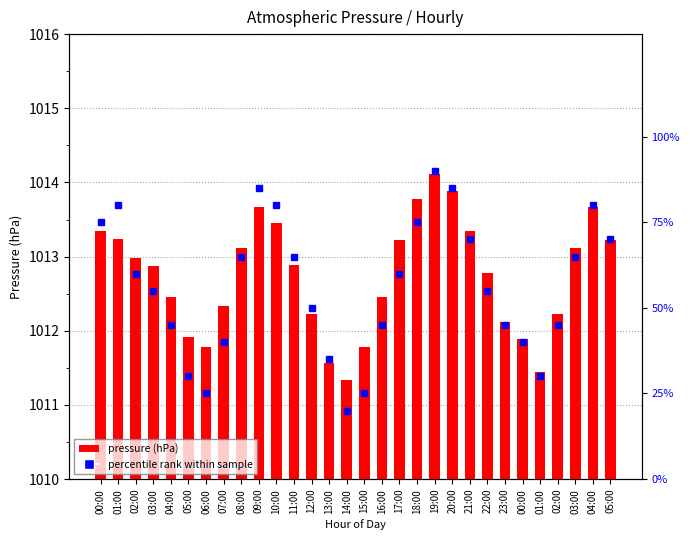

Reading left to right, list all the values displayed in this chart.

pressure (hPa): 00:00=1013.4	01:00=1013.2	02:00=1013.0	03:00=1012.9	04:00=1012.5	05:00=1011.9	06:00=1011.8	07:00=1012.3	08:00=1013.1	09:00=1013.7	10:00=1013.5	11:00=1012.9	12:00=1012.2	13:00=1011.6	14:00=1011.3	15:00=1011.8	16:00=1012.5	17:00=1013.2	18:00=1013.8	19:00=1014.1	20:00=1013.9	21:00=1013.3	22:00=1012.8	23:00=1012.1	00:00=1011.9	01:00=1011.5	02:00=1012.2	03:00=1013.1	04:00=1013.7	05:00=1013.2
percentile rank within sample: 00:00=75.0	01:00=80.0	02:00=60.0	03:00=55.0	04:00=45.0	05:00=30.0	06:00=25.0	07:00=40.0	08:00=65.0	09:00=85.0	10:00=80.0	11:00=65.0	12:00=50.0	13:00=35.0	14:00=20.0	15:00=25.0	16:00=45.0	17:00=60.0	18:00=75.0	19:00=90.0	20:00=85.0	21:00=70.0	22:00=55.0	23:00=45.0	00:00=40.0	01:00=30.0	02:00=45.0	03:00=65.0	04:00=80.0	05:00=70.0